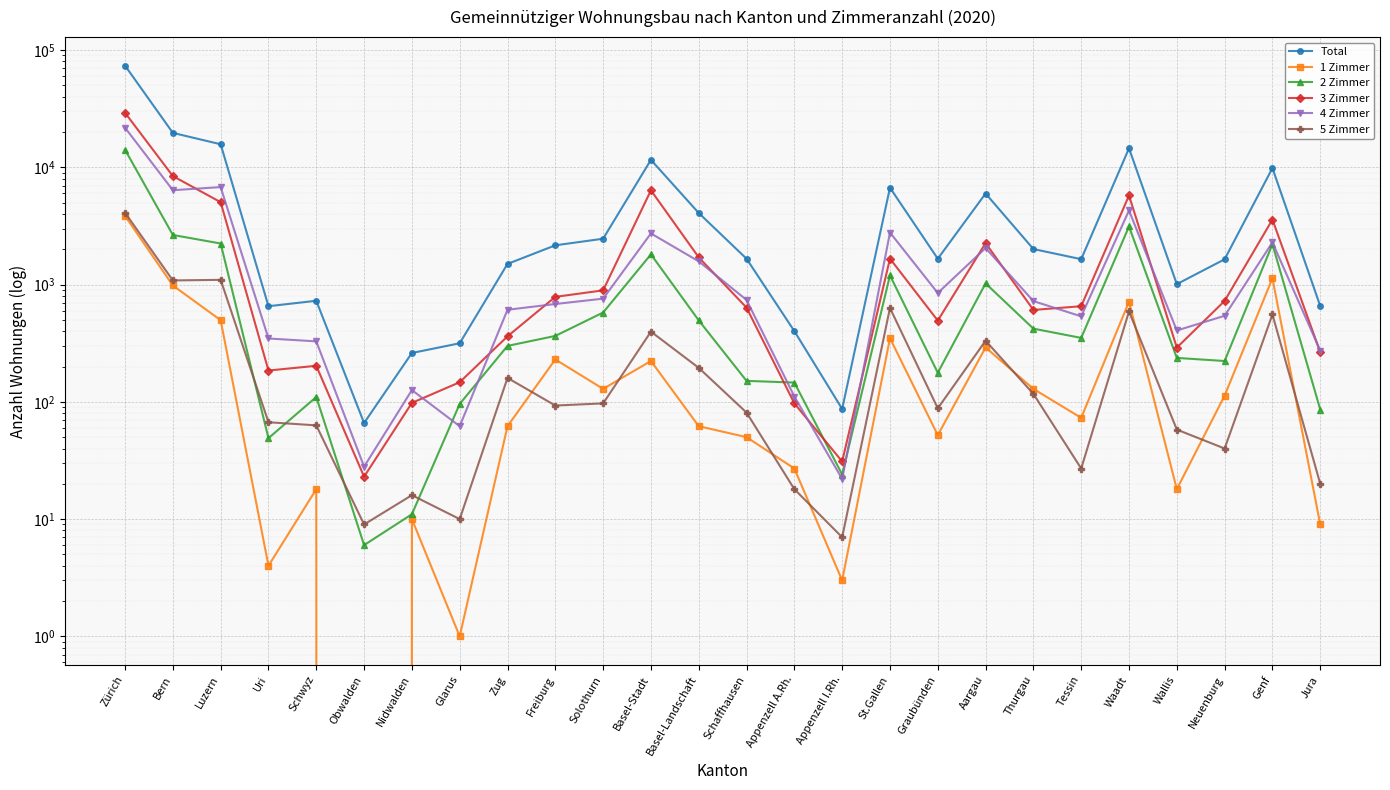

Rank the series by their maximum value, from lowest to highest.

1 Zimmer, 5 Zimmer, 2 Zimmer, 4 Zimmer, 3 Zimmer, Total